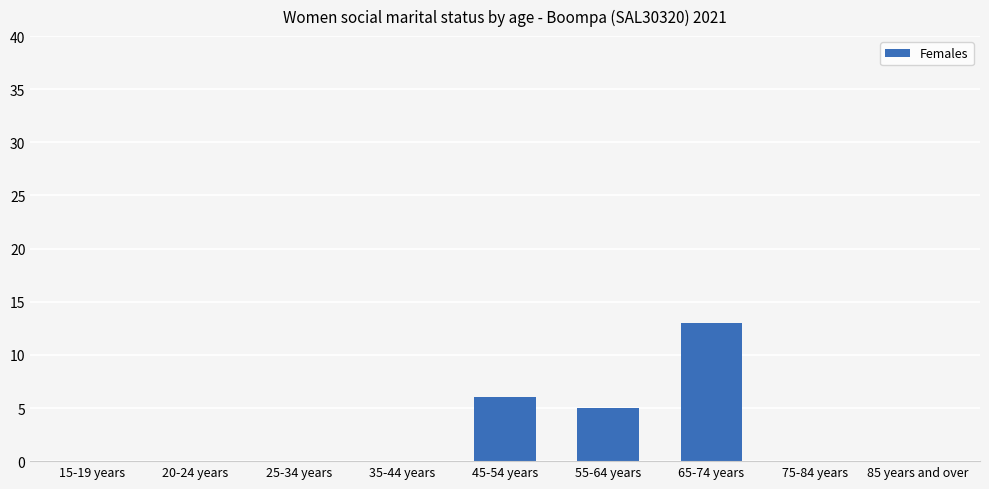

The chart shows a value of 5 at 55-64 years. True or false?

True